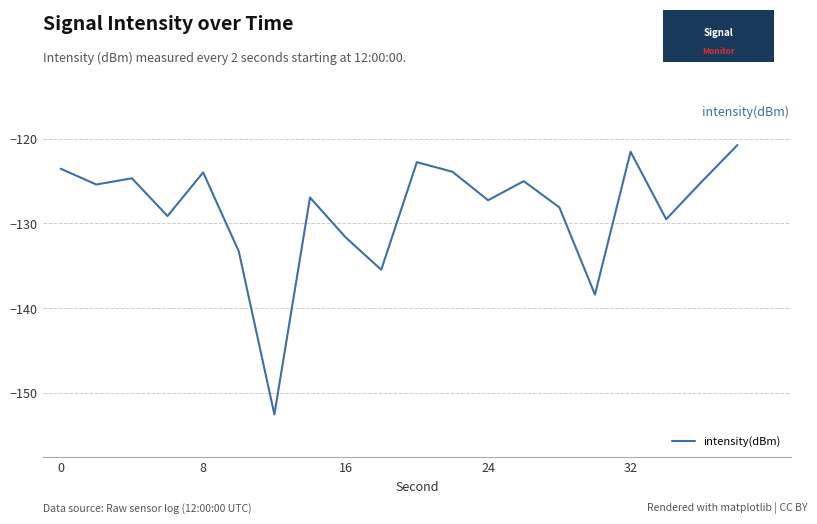

What is the difference between the maximum and minimum values?

31.8